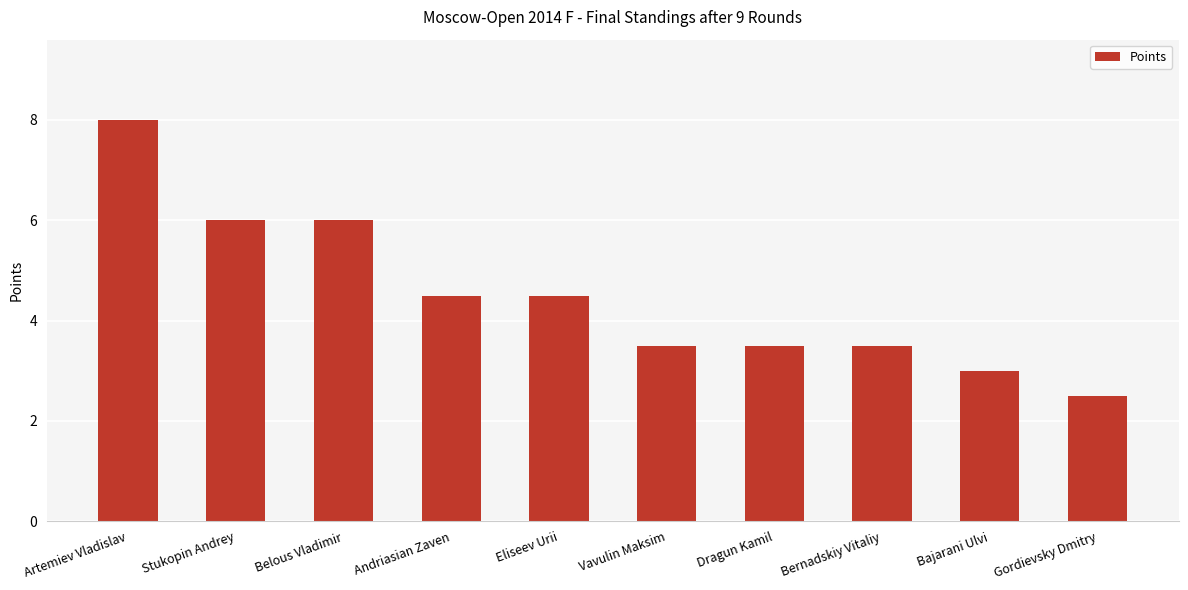

What is the approximate value at Vavulin Maksim?

3.5